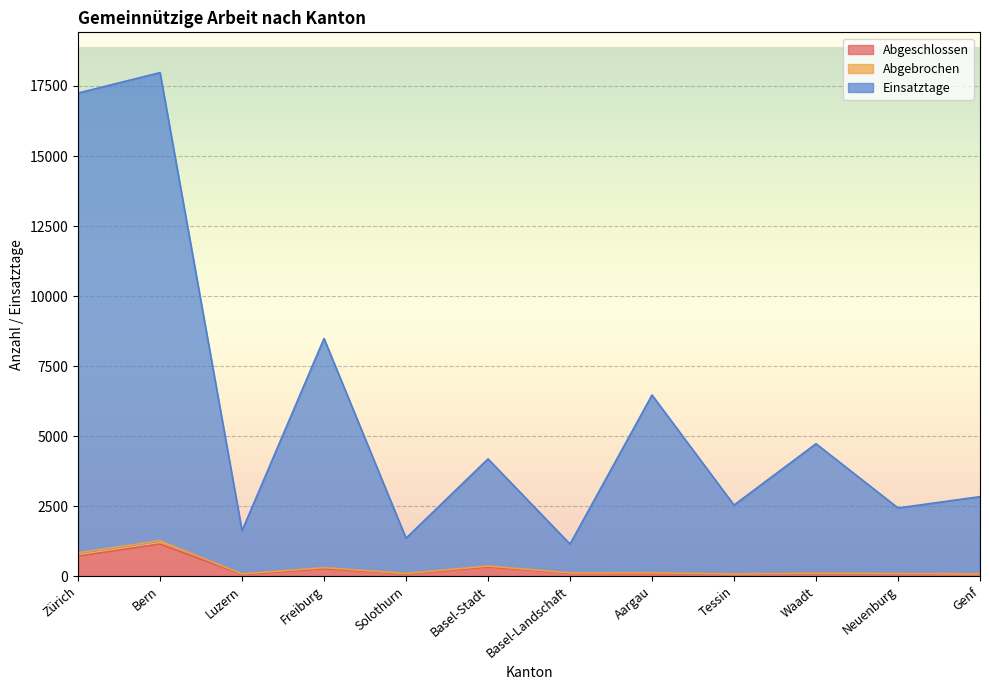

How many data points in Abgeschlossen are less than 92?

5